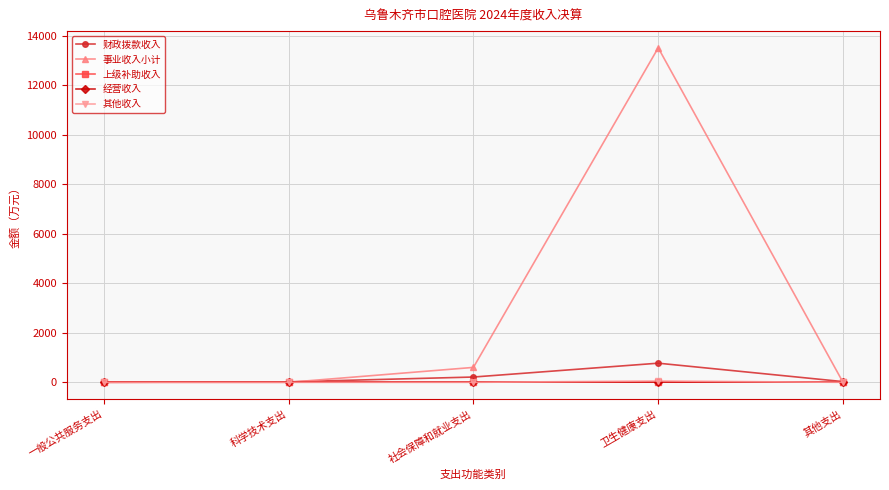

Is this an area chart (filled region under the line)?

No